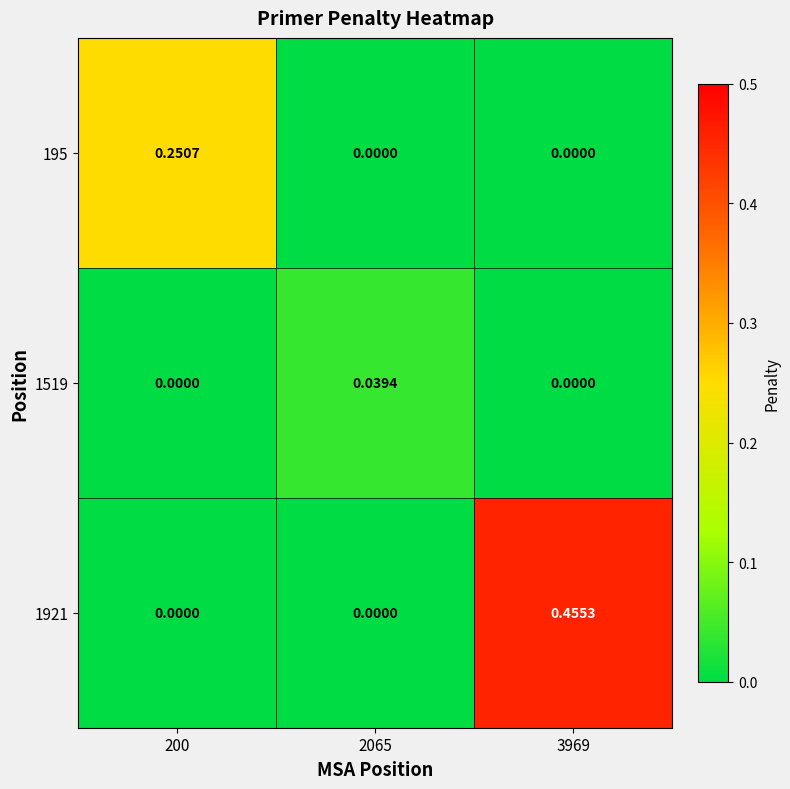

How many categories are shown in the chart?

3